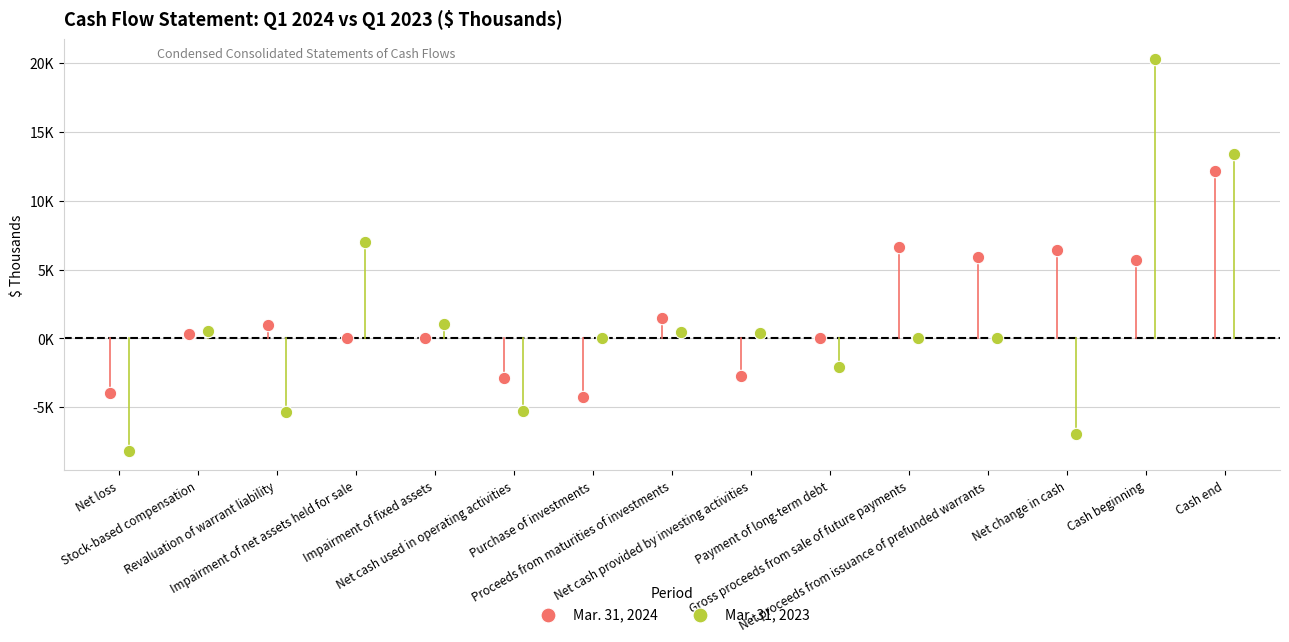

What are all the series names shown in the legend?

Mar. 31, 2024, Mar. 31, 2023